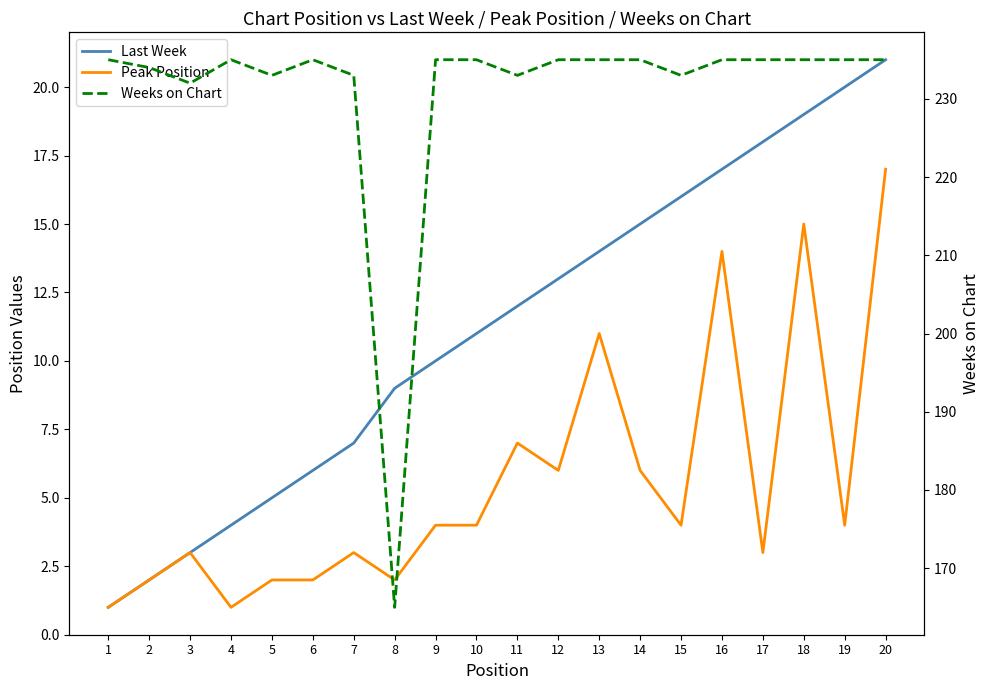

At which category does the chart reach its minimum across all series?

1